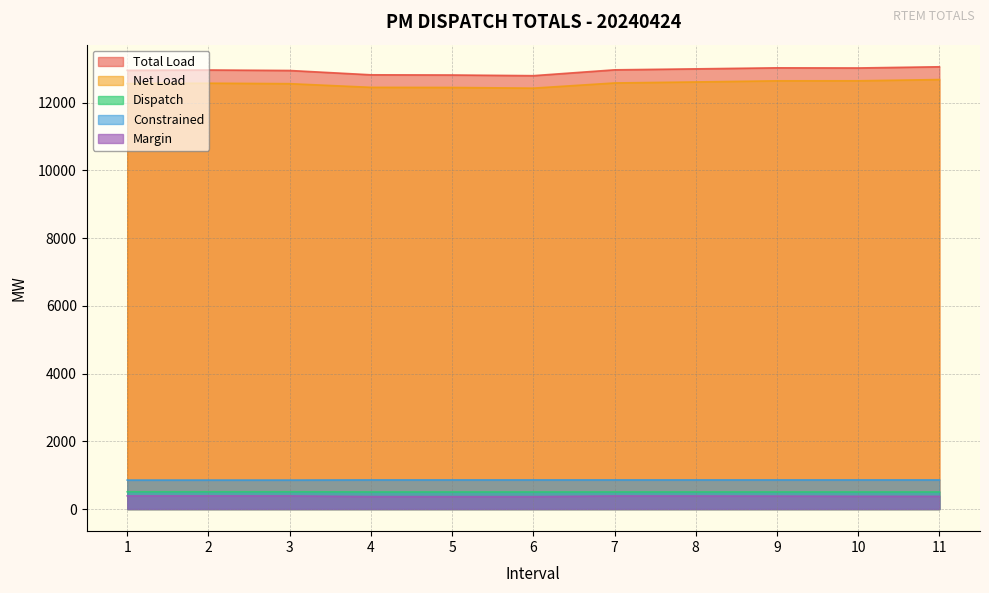

How many lines are shown in the chart?

5